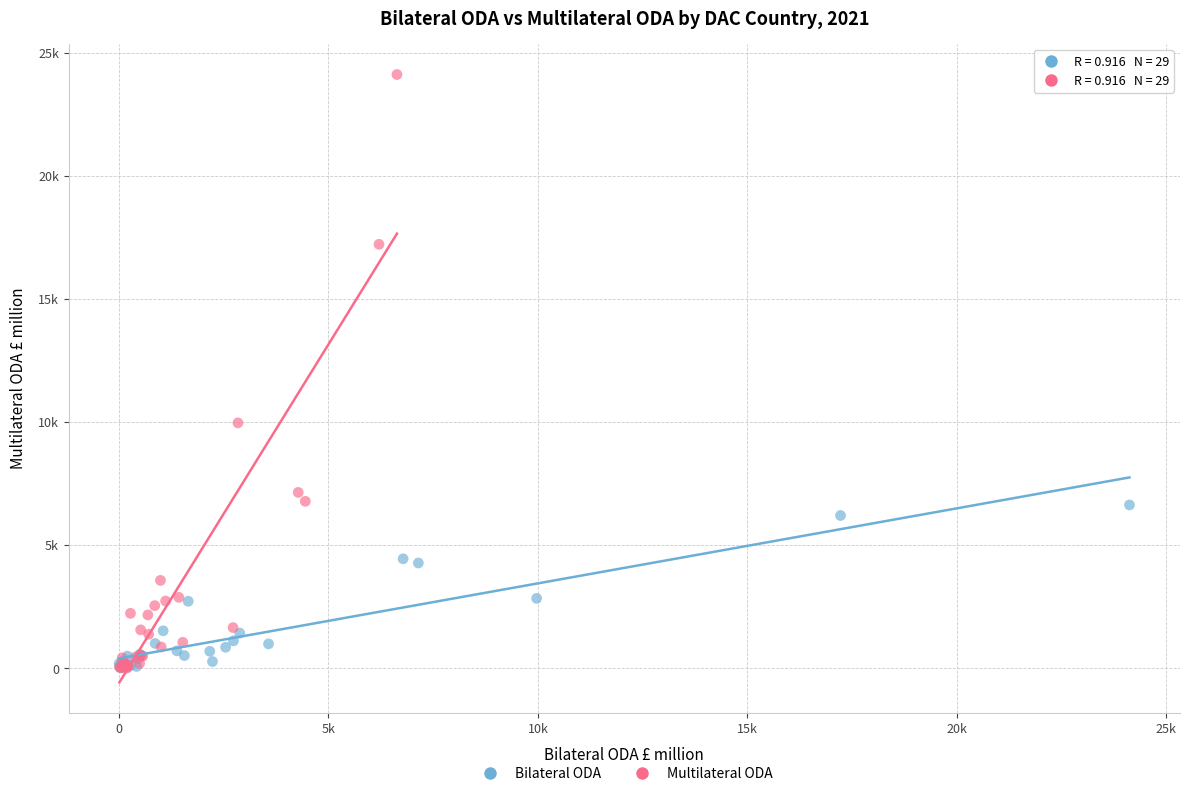

What are all the series names shown in the legend?

Bilateral ODA, Multilateral ODA